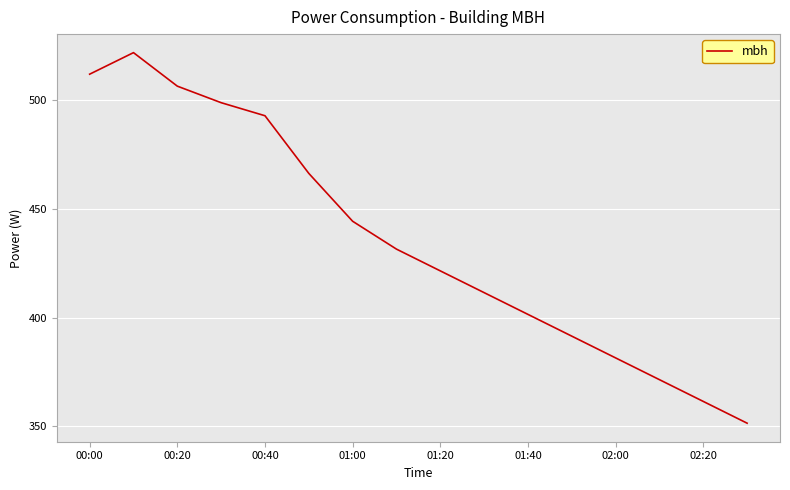

What is the smallest value displayed?

351.5